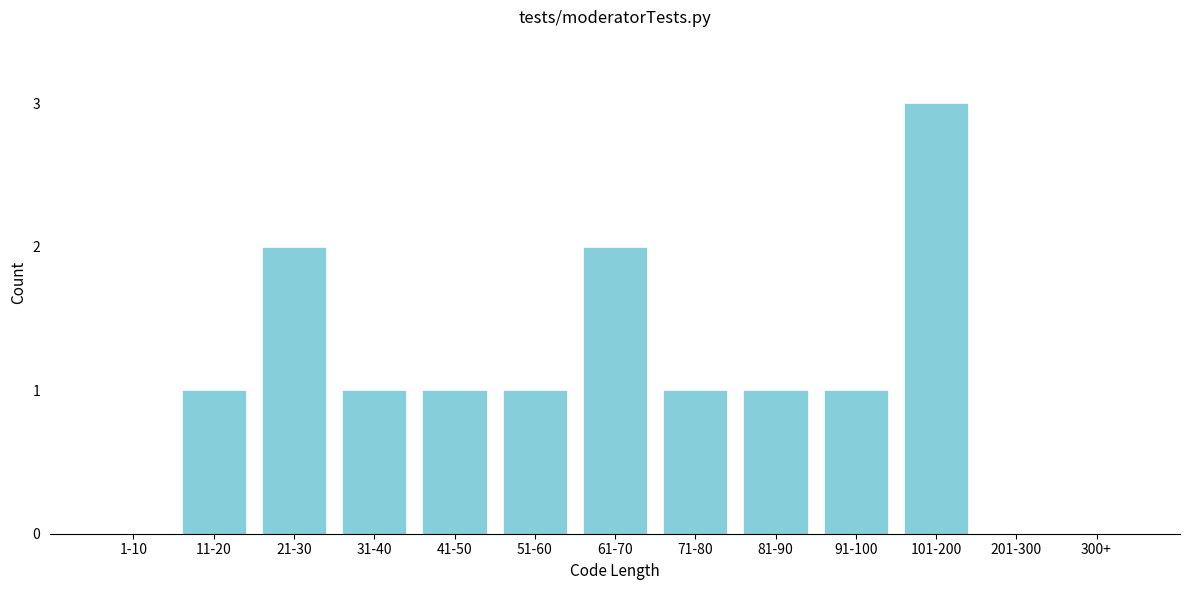

Reading left to right, list all the values displayed in this chart.

1-10=0	11-20=1	21-30=2	31-40=1	41-50=1	51-60=1	61-70=2	71-80=1	81-90=1	91-100=1	101-200=3	201-300=0	300+=0